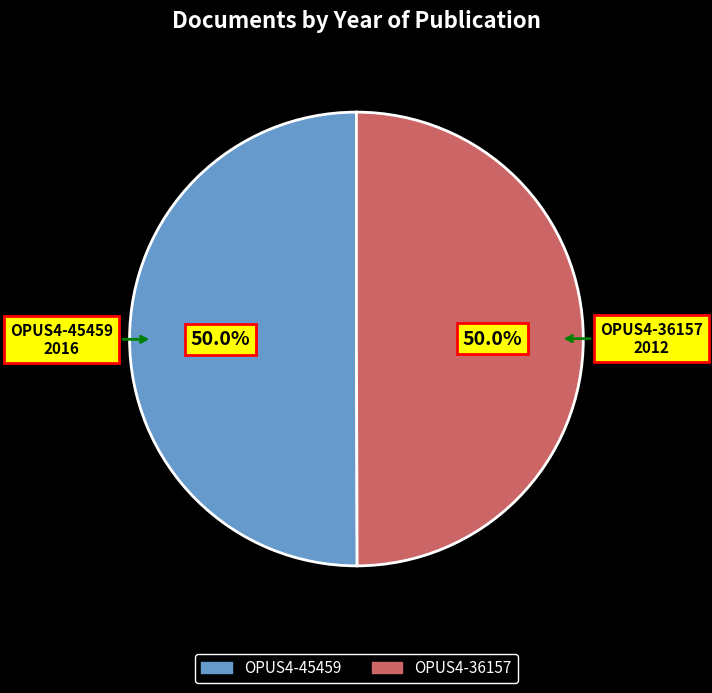

What is the total percentage of OPUS4-36157 and OPUS4-45459?

100.0%